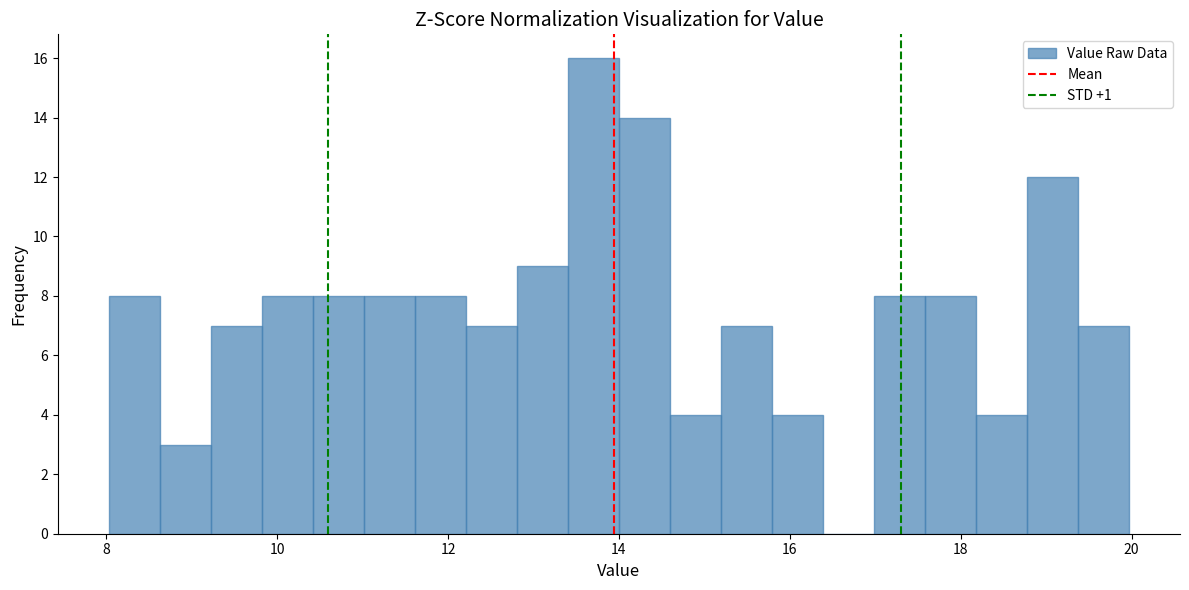

Around what value on the x-axis is the tallest bar? Give the approximate position of its centre, as read against the axis.

13.8